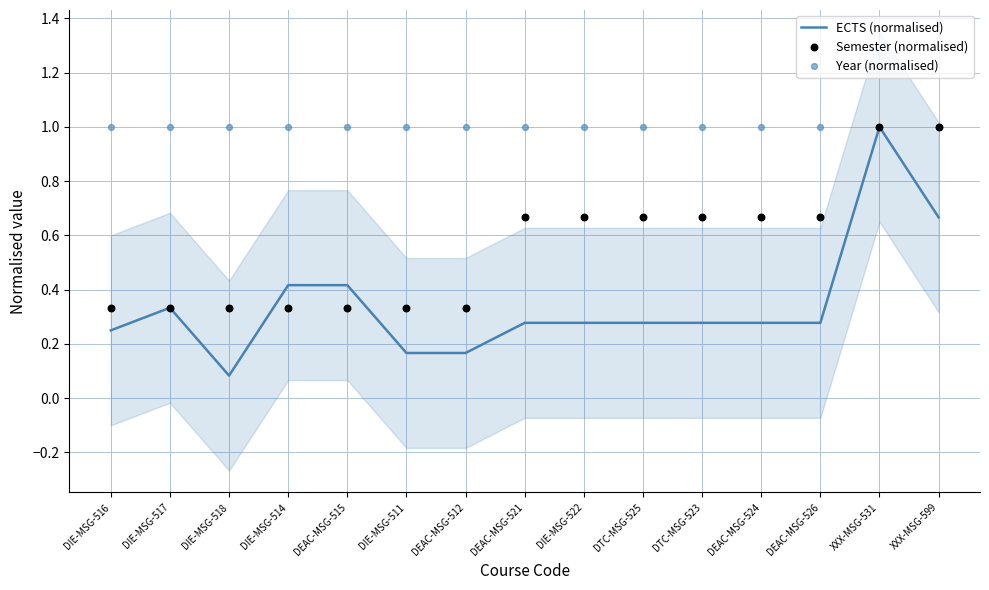

Which series has the widest spread of Y values?

ECTS (normalised)